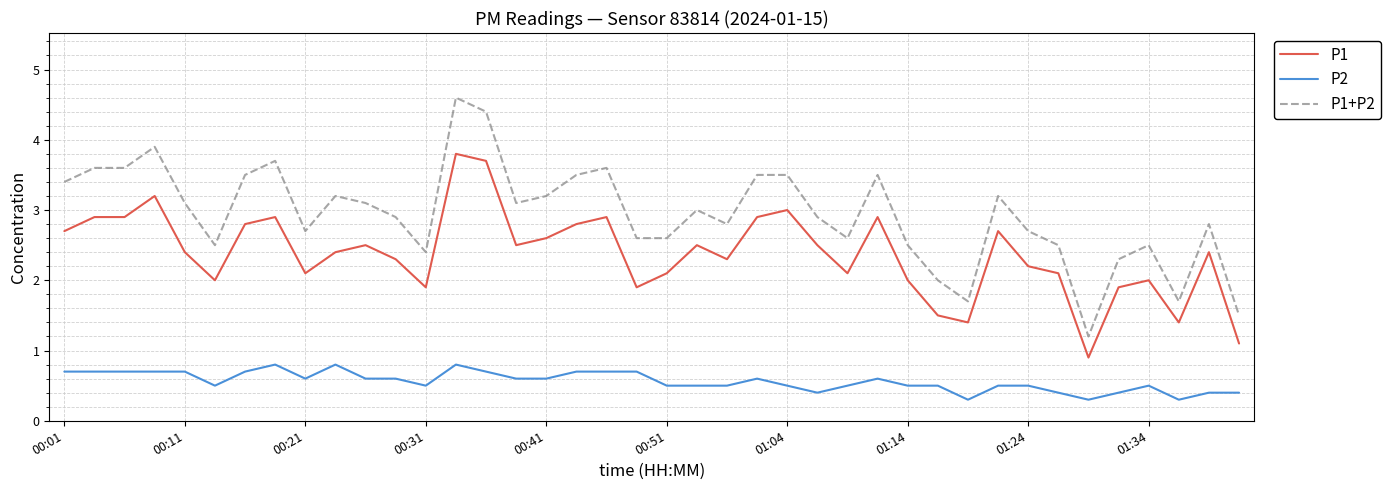

Does the chart display data point markers on the line(s)?

No